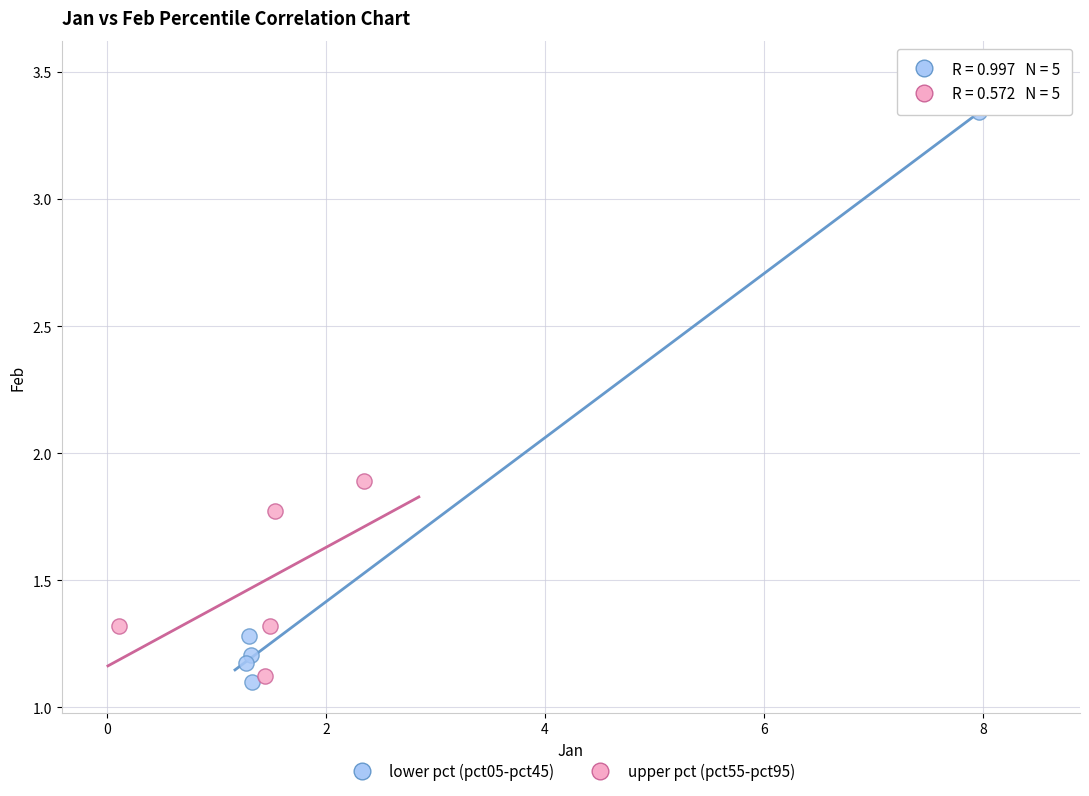

Which series has the largest Y range (max minus min)?

lower pct (pct05-pct45)